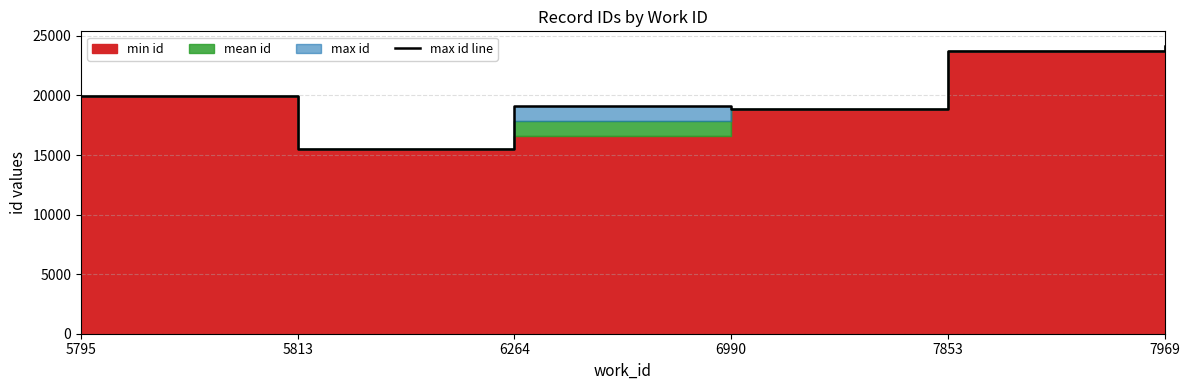

What is the ratio of the value at 7853 to the value at 6990?

1.3